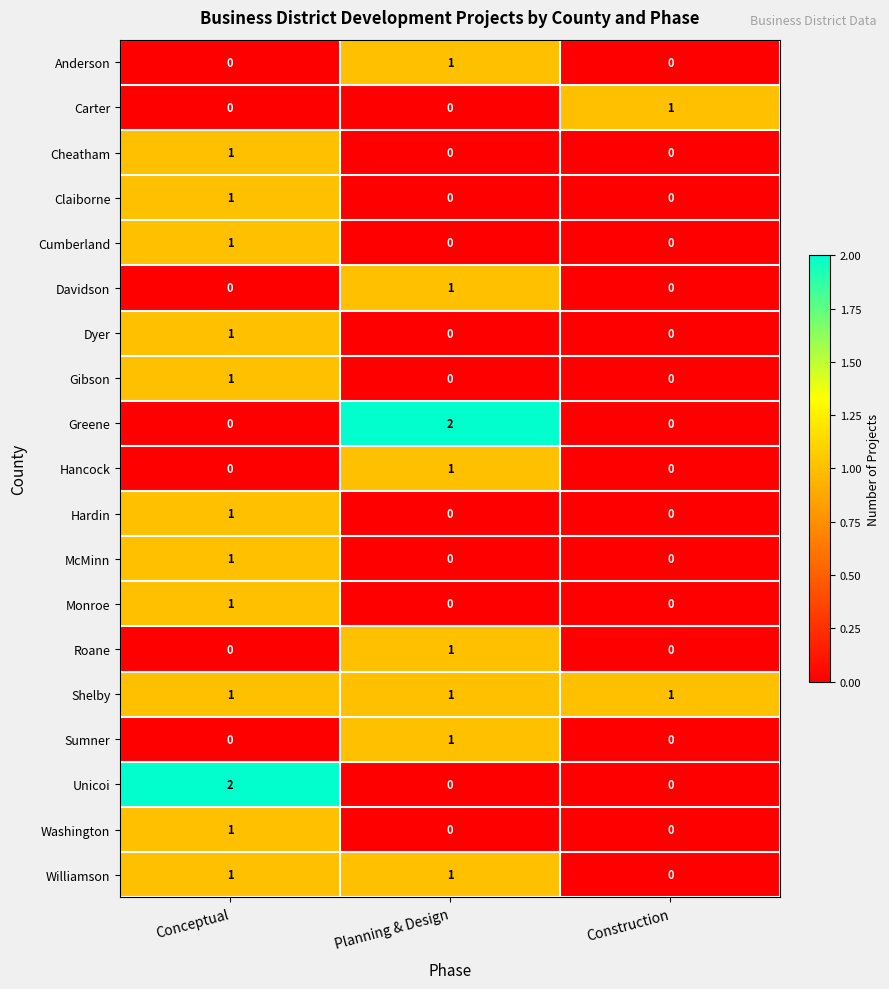

How many series are shown in this chart?

19